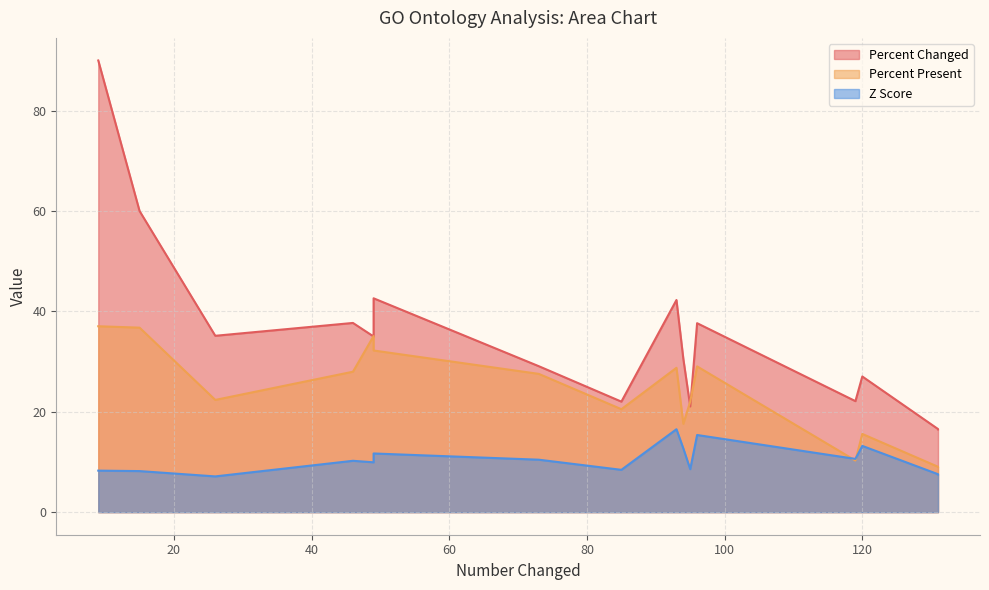

Does the chart have visible grid lines?

Yes